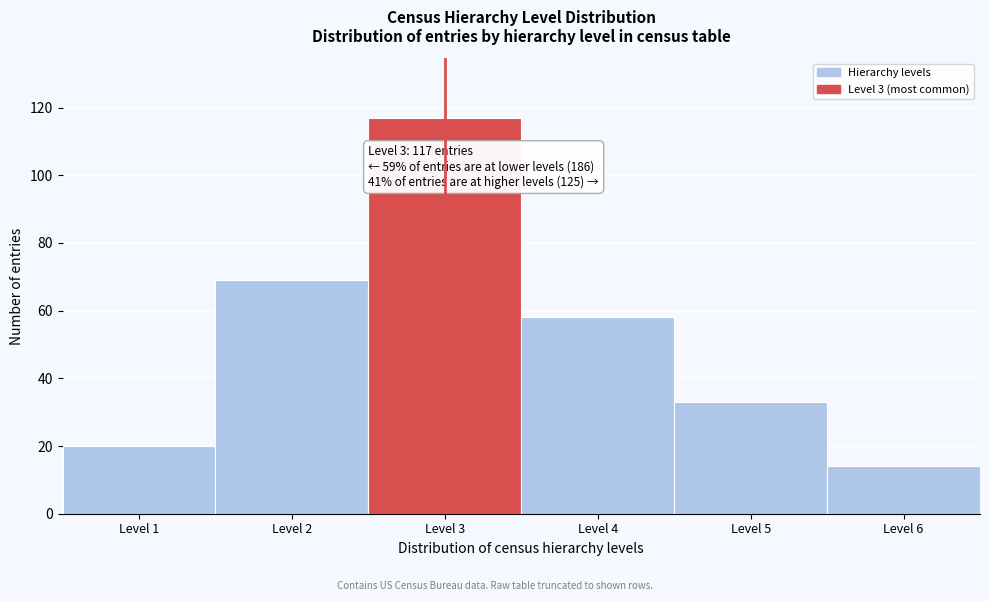

Reading left to right, extract all data points from this chart.

Level 1=20	Level 2=69	Level 3=117	Level 4=58	Level 5=33	Level 6=14